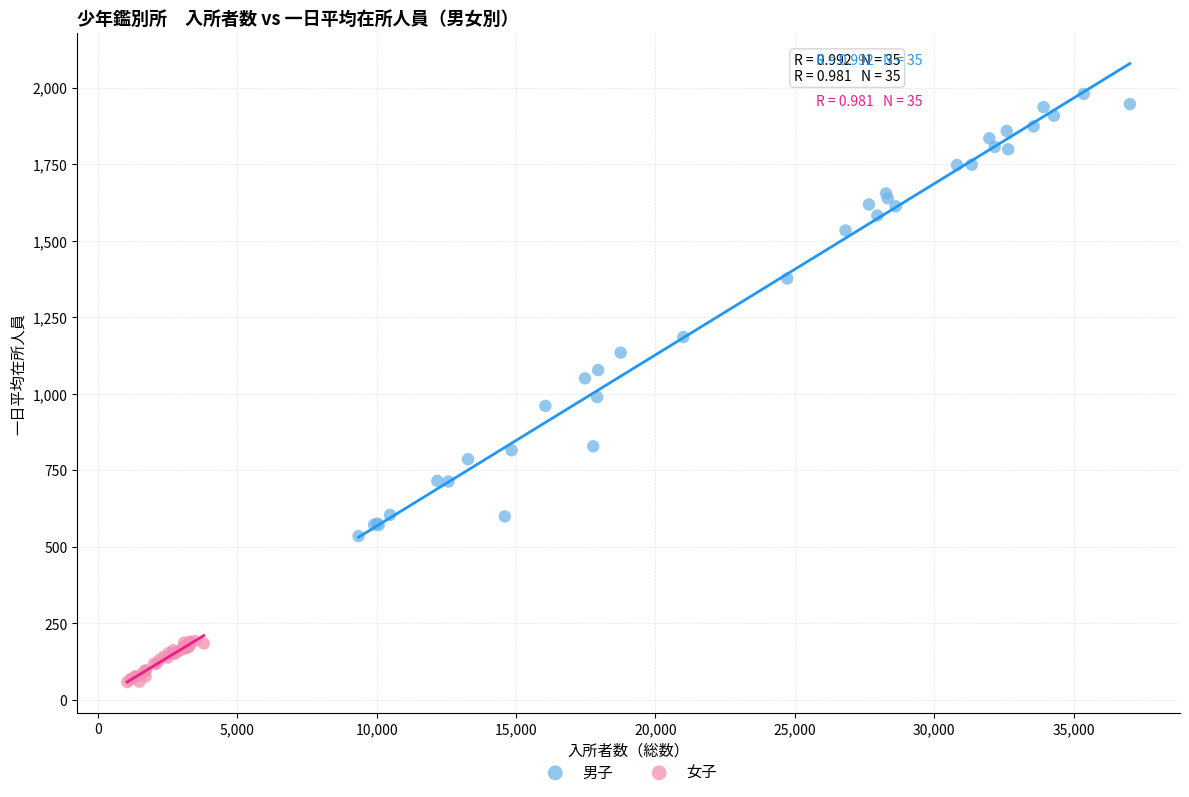

Which series has the widest spread of Y values?

男子